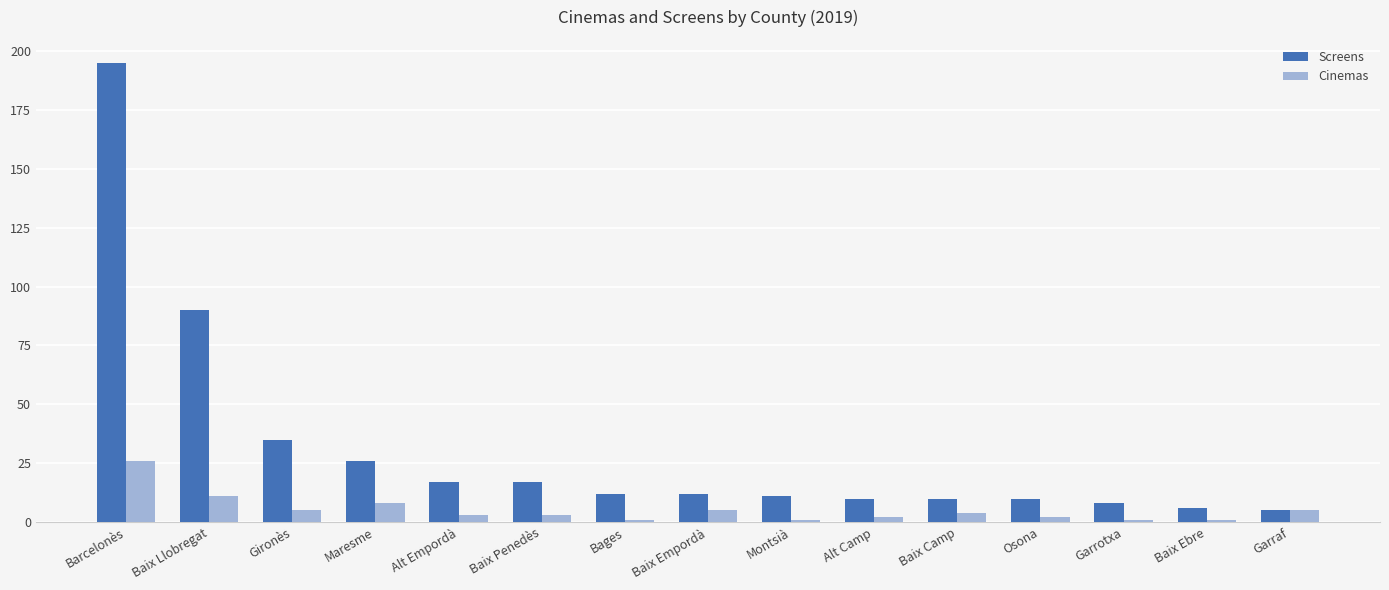

What position from the right is Alt Empordà?

11